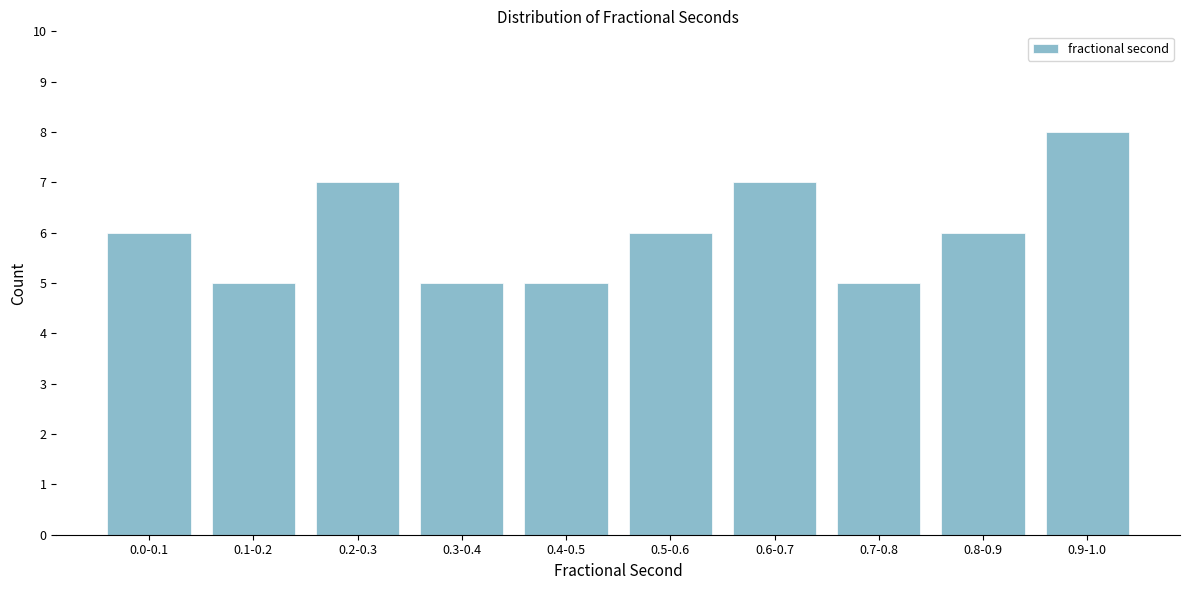

Reading left to right, what are all the values shown in this chart?

6	5	7	5	5	6	7	5	6	8